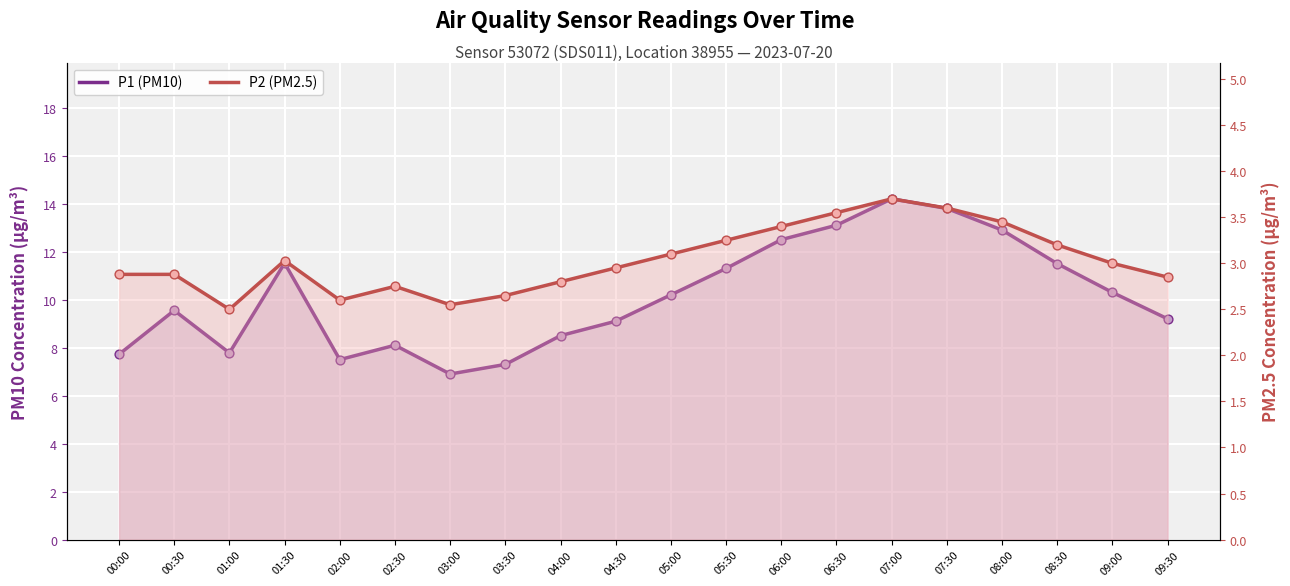

What are all the series names shown in the legend?

P1 (PM10), P2 (PM2.5)